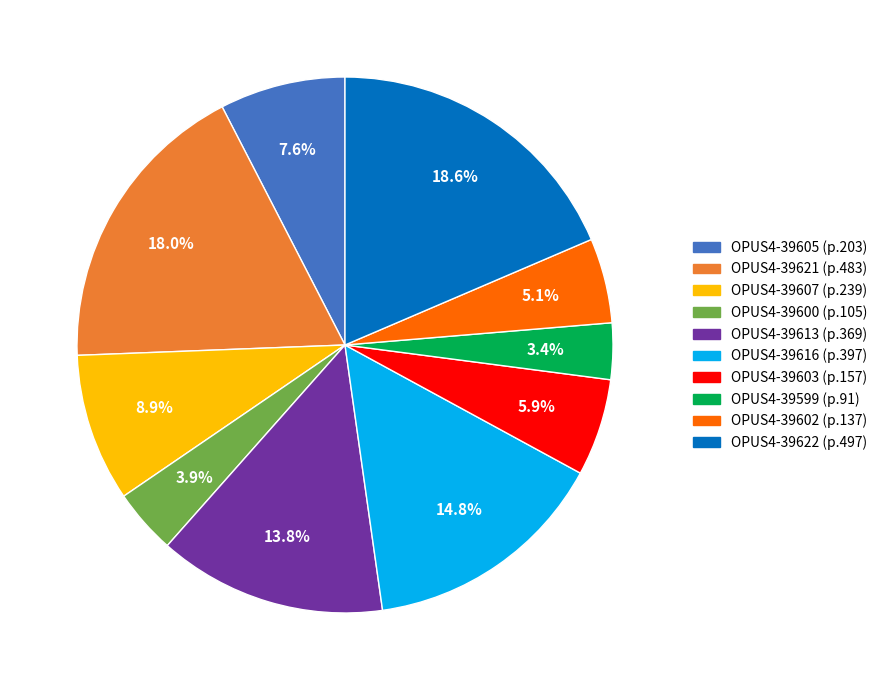

Do OPUS4-39600 and OPUS4-39602 together represent more than half of the pie?

No